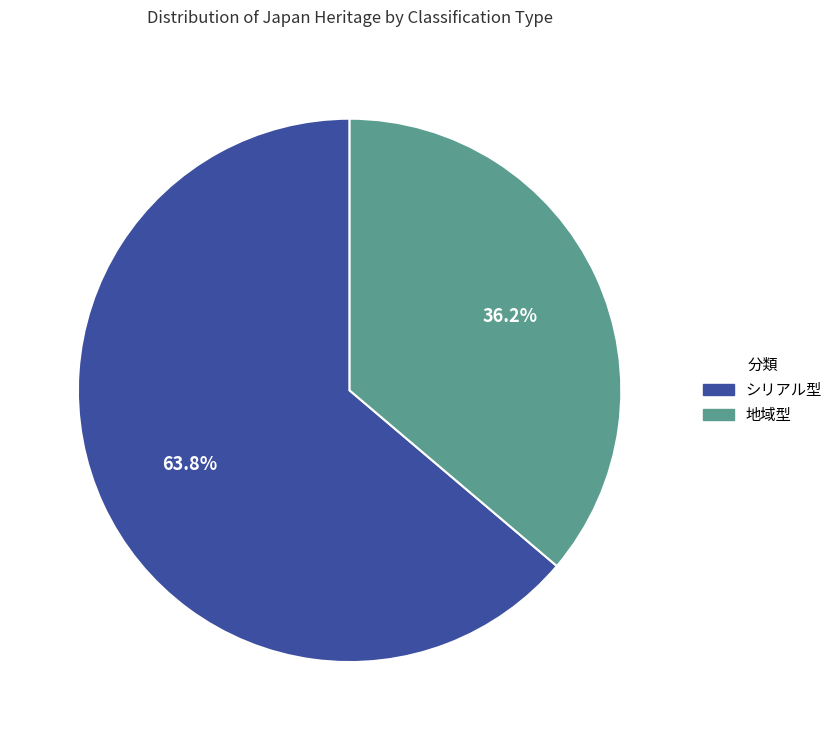

Count the number of slices in the pie.

2